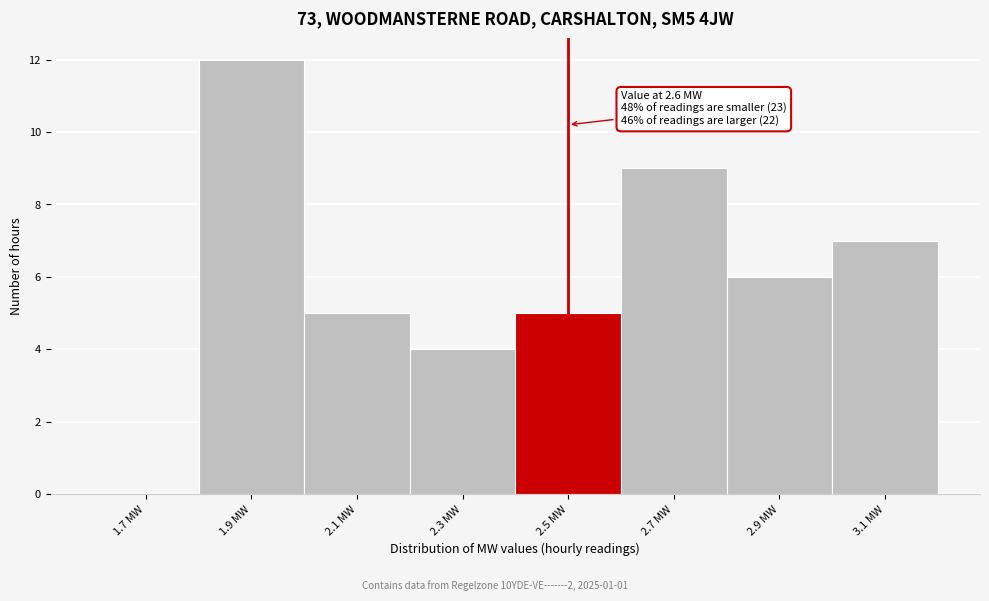

Reading left to right, what are all the values shown in this chart?

1.7 MW=0	1.9 MW=12	2.1 MW=5	2.3 MW=4	2.5 MW=5	2.7 MW=9	2.9 MW=6	3.1 MW=7